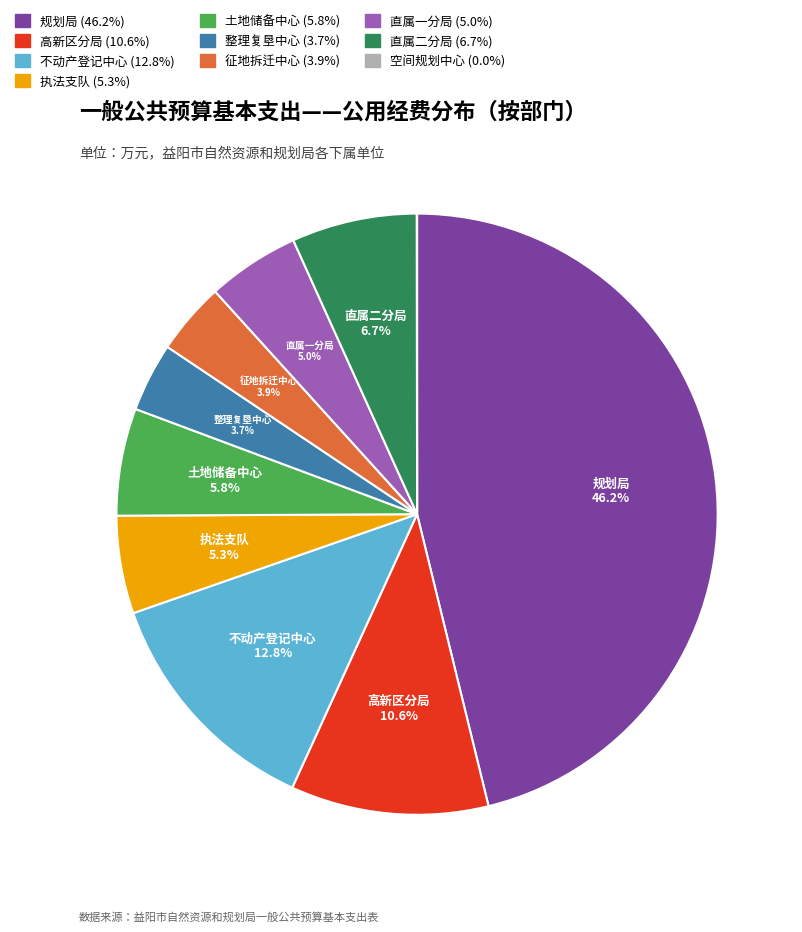

Is there any slice that represents more than half of the pie?

No